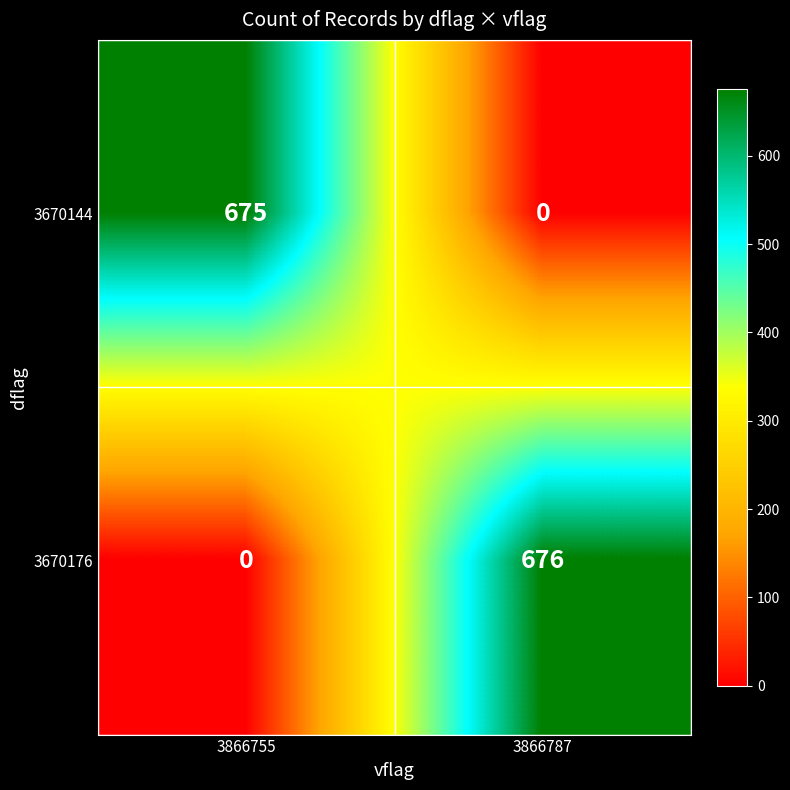

True or false: 3670176 has a value of 676 at 3866787.

True